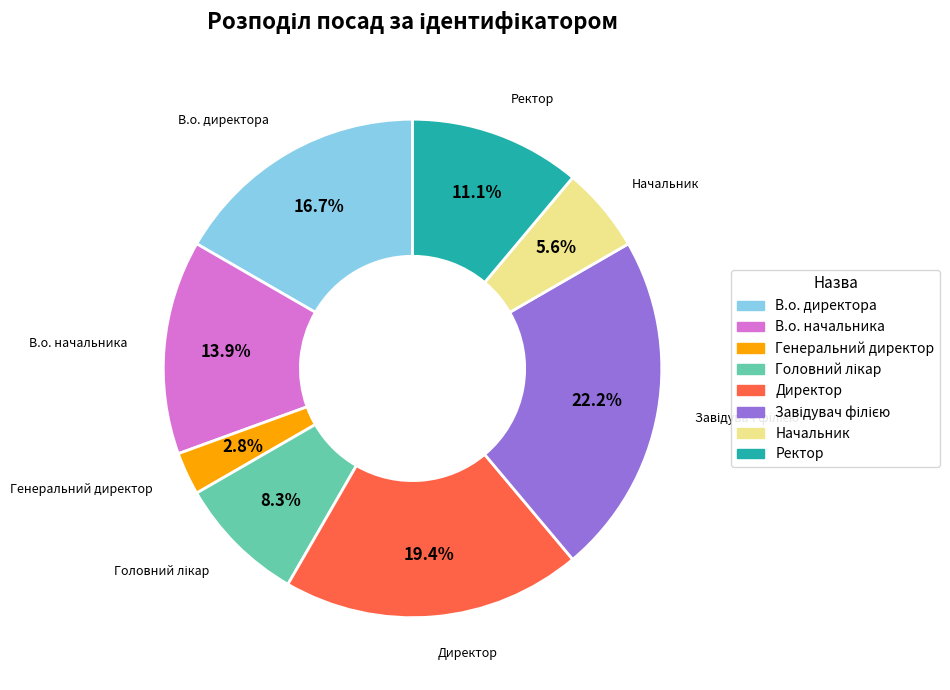

What is the smallest slice in the pie chart?

Генеральний директор